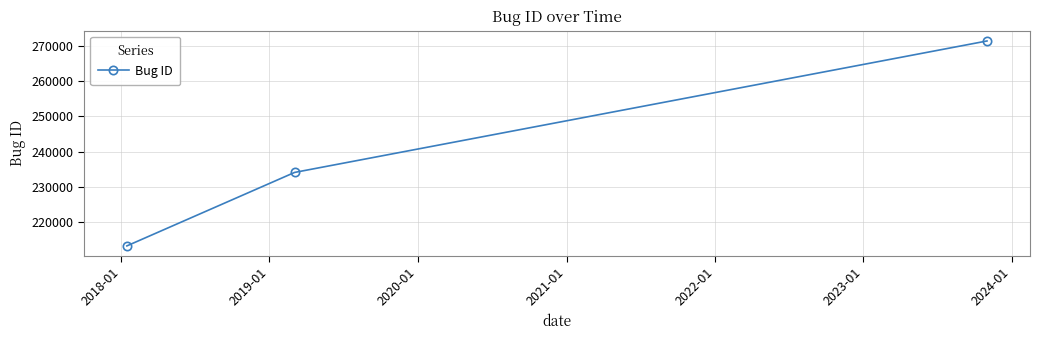

What is the maximum value shown in the chart?

271454